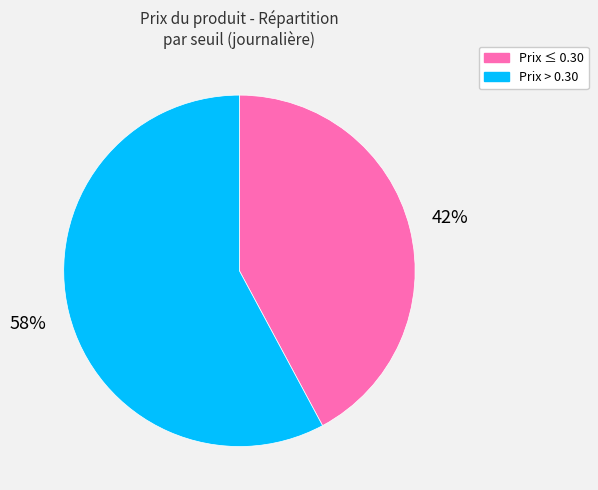

What percentage is the Prix > 0.30 slice, to the nearest percent?

58%